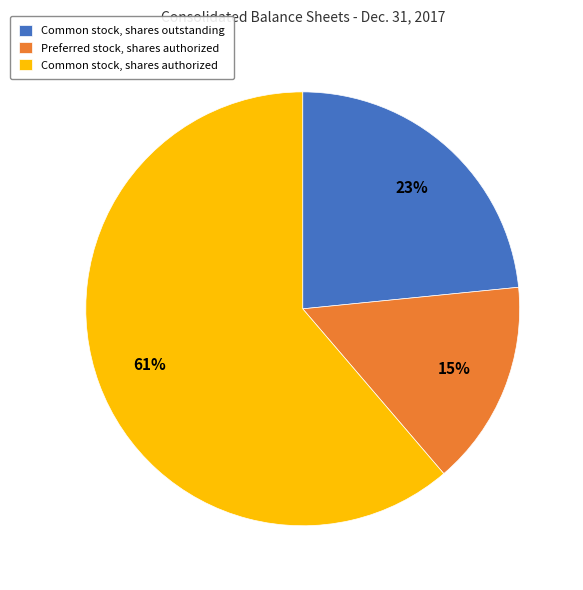

How many slices are in this pie chart?

3